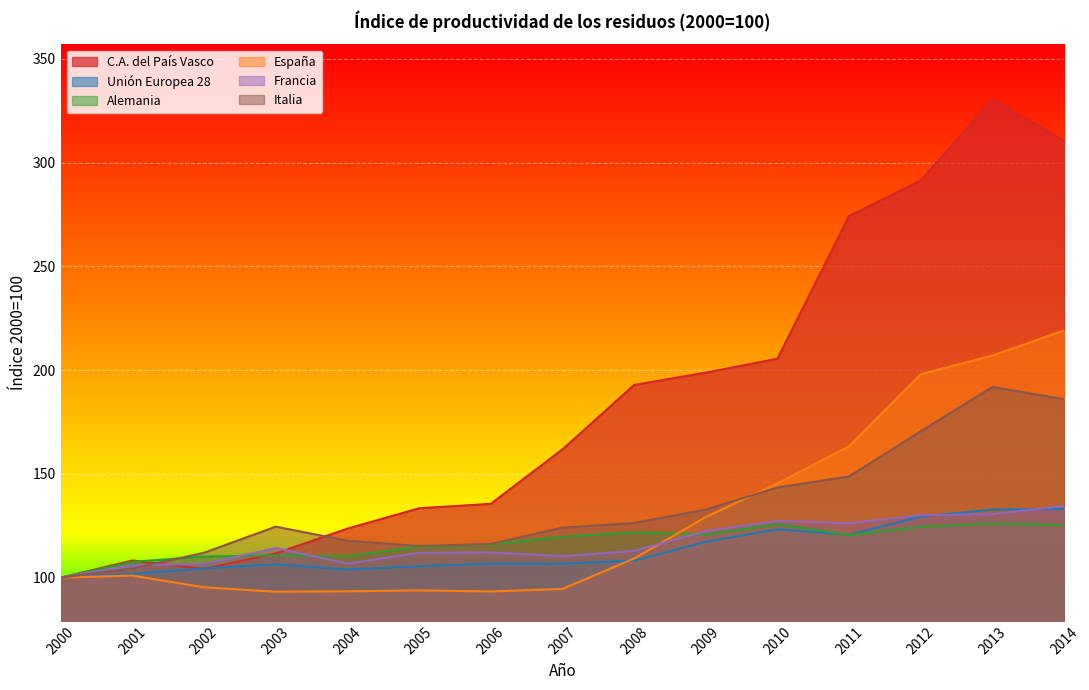

Count the number of categories in the chart.

15